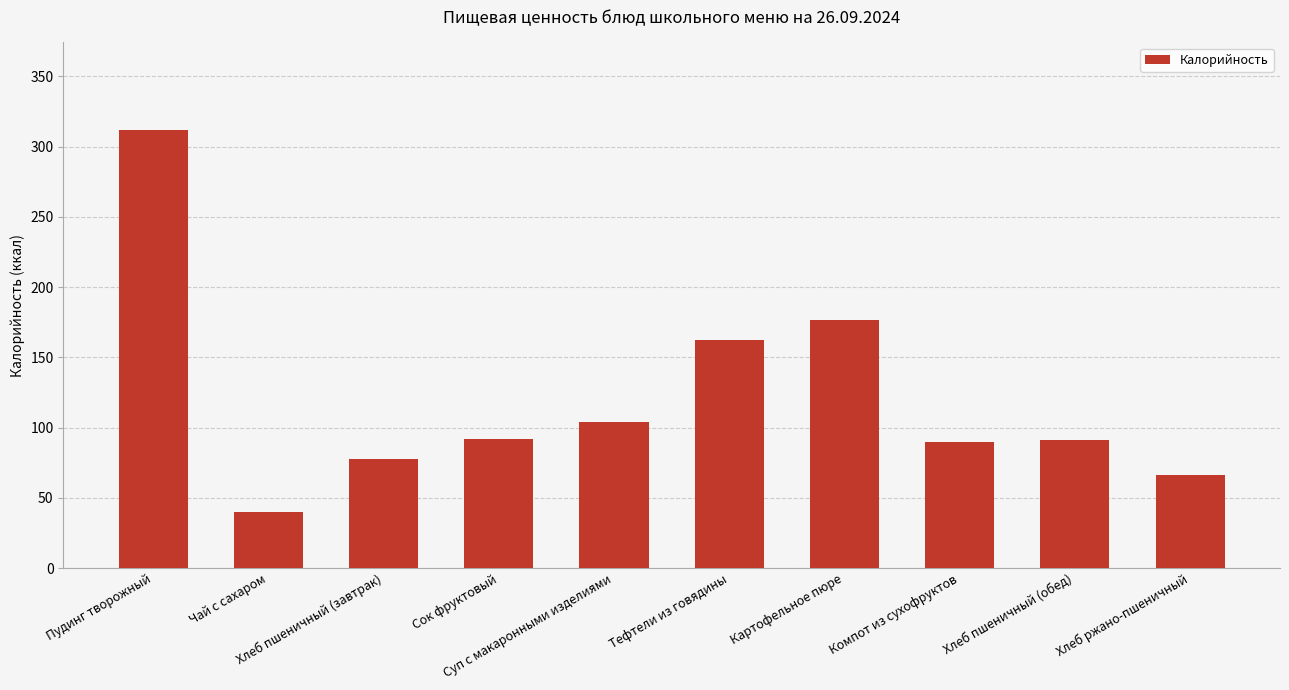

At which label does the data first exceed 92?

Пудинг творожный